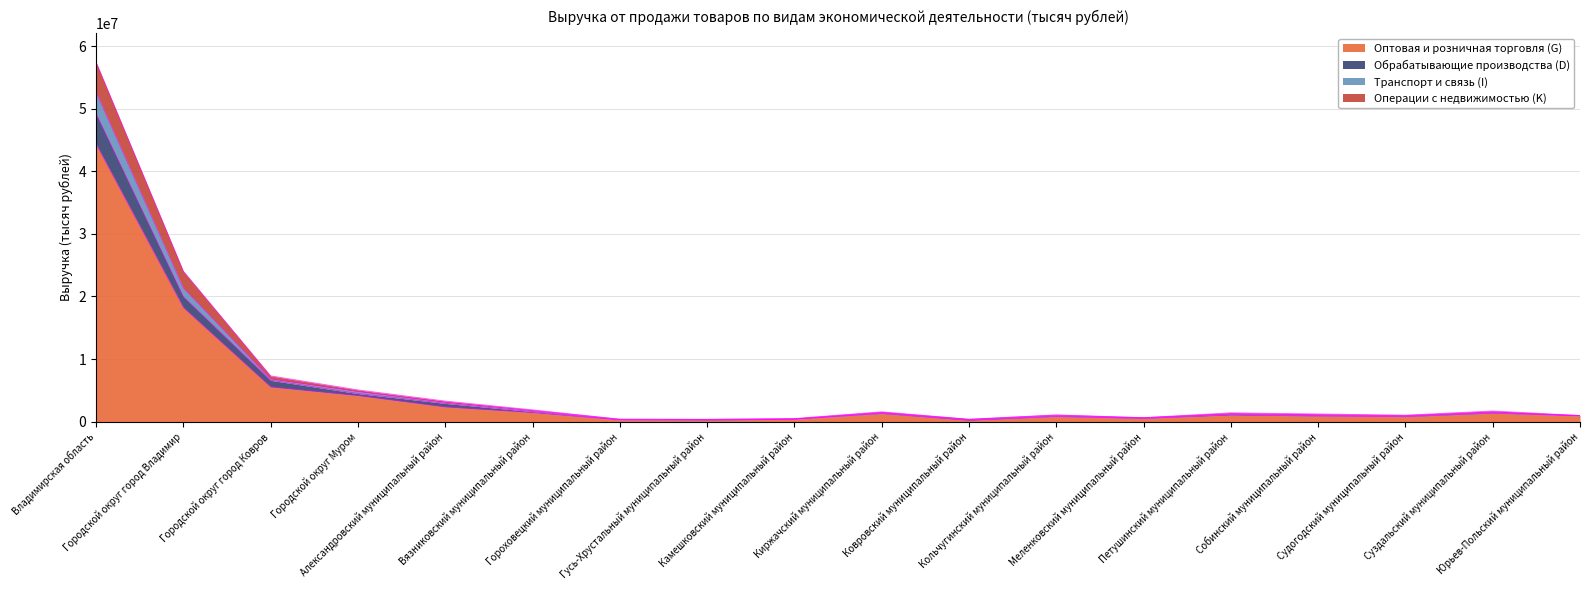

Read the Транспорт и связь (I) value at Камешковский муниципальный район.

444652.1